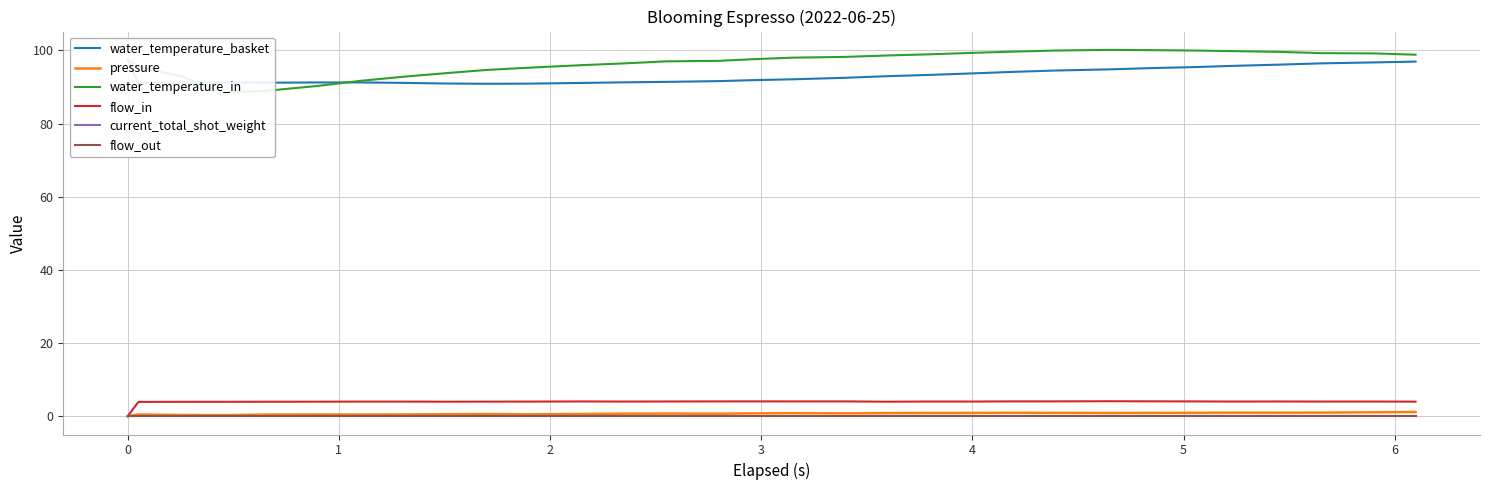

True or false: pressure and water_temperature_basket intersect in this chart.

False